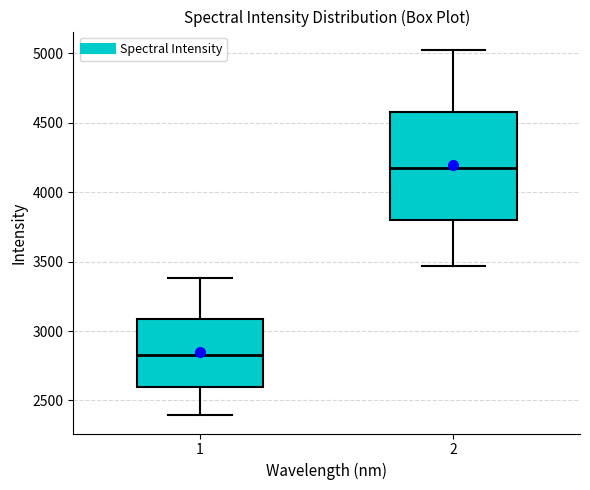

Where is the upper edge of the box at x = 2 on the y-axis? The values are not printed on the chart, so give them approximately, as read against the axis.

4600